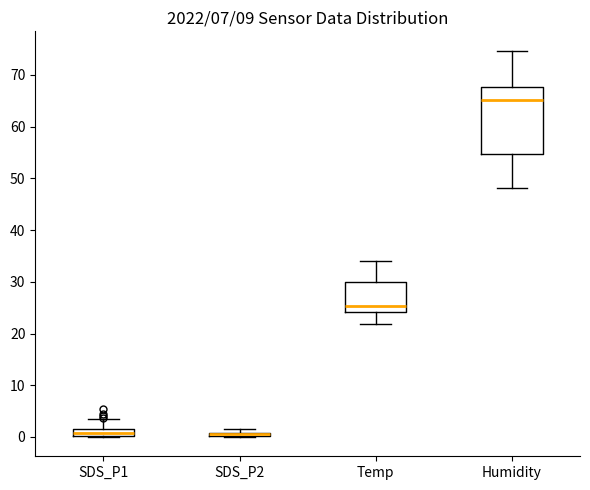

Where does the upper whisker of the box for Temp end on the y-axis? The values are not printed on the chart, so give them approximately, as read against the axis.

34